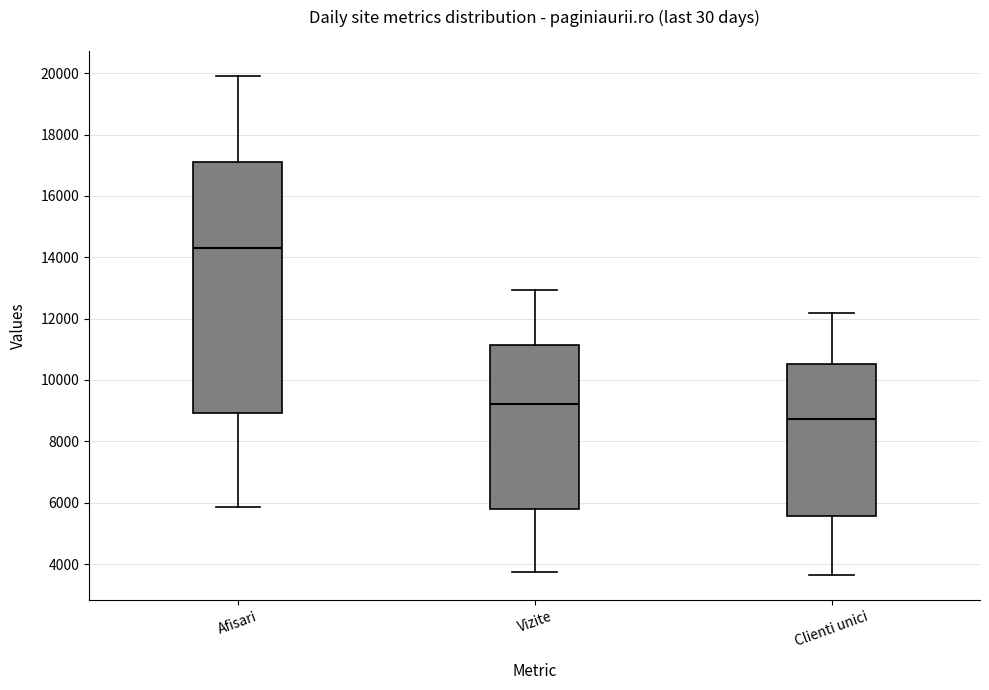

Reading left to right, transcribe this box plot: for each box, give where its median line is, the range the box spans, and where its two whiskers end, as read against the y-axis. The values are not printed on the chart, so give them approximately, as read against the axis.

Afisari: median 14400, box 9000 to 17000, whiskers 5800 to 20000
Vizite: median 9200, box 5800 to 11200, whiskers 3800 to 13000
Clienti unici: median 8800, box 5600 to 10600, whiskers 3600 to 12200